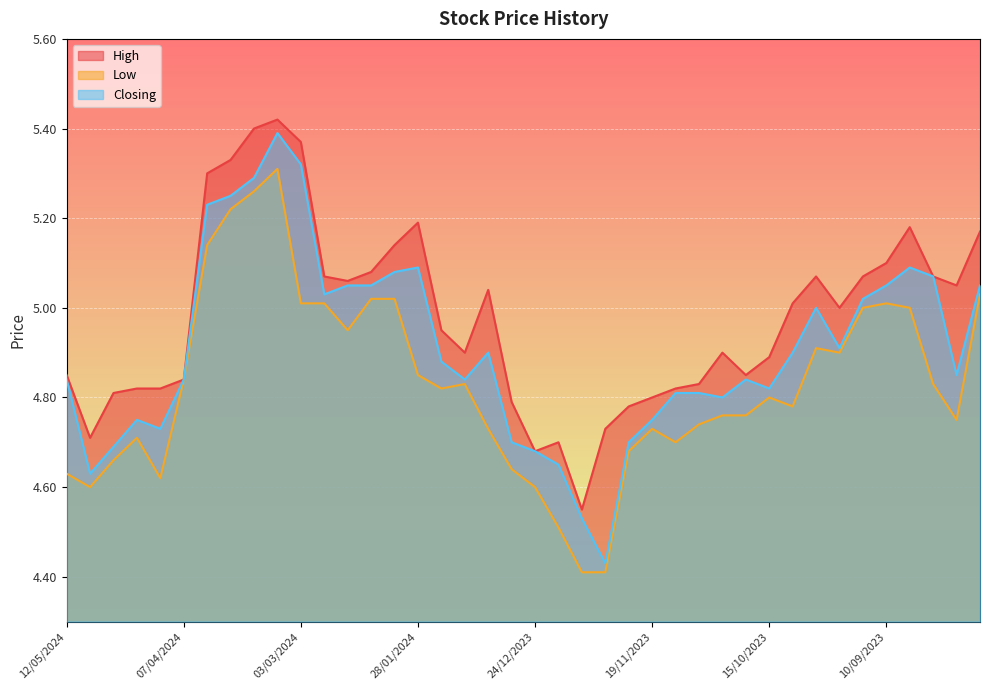

What is the average value of the Closing series?

4.9